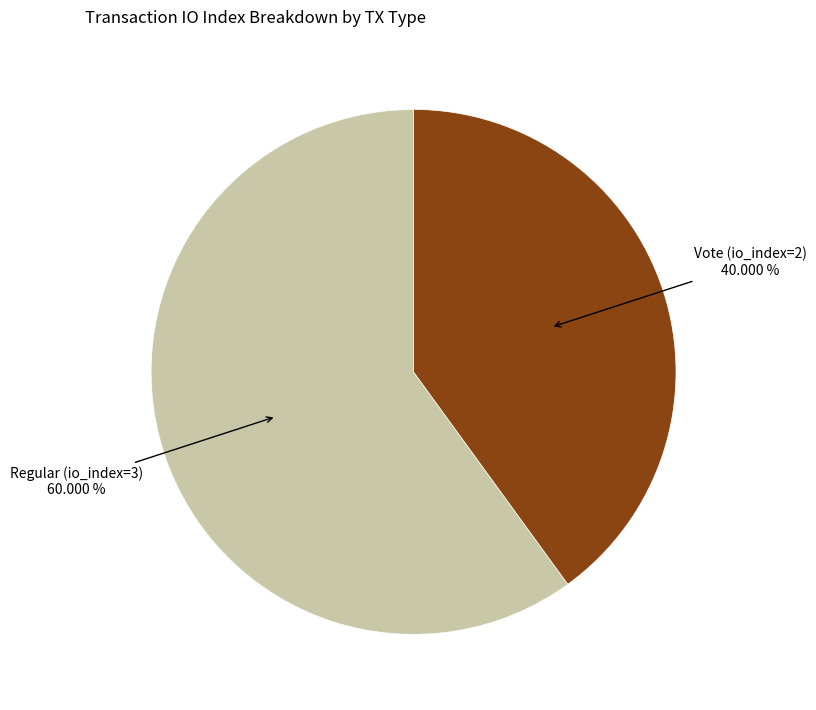

How many slices are in this pie chart?

2